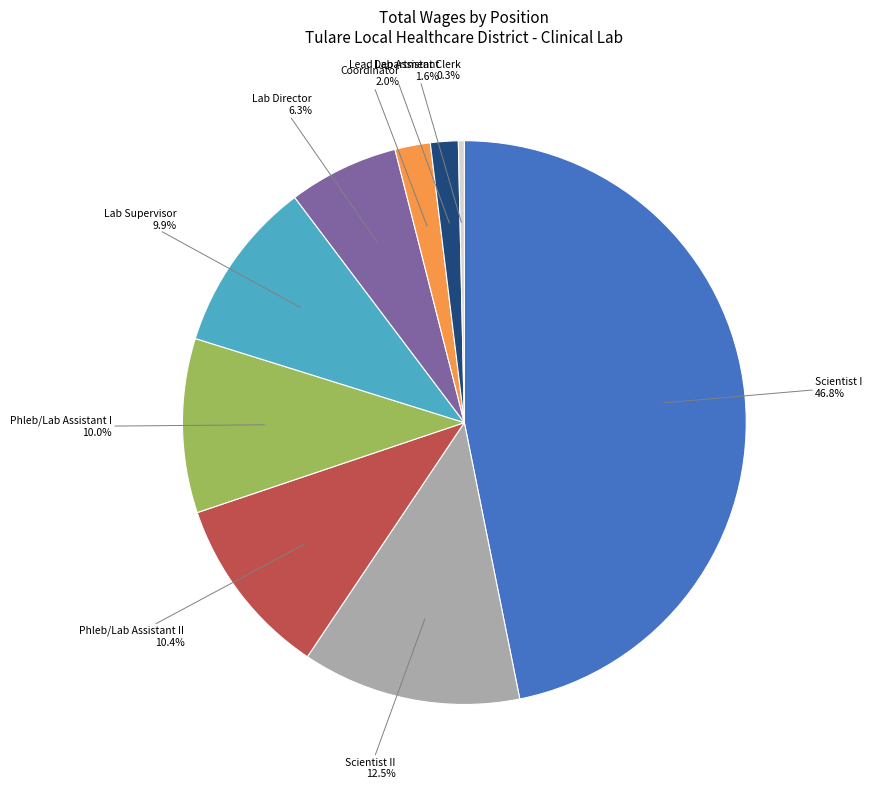

Count the number of slices in the pie.

9